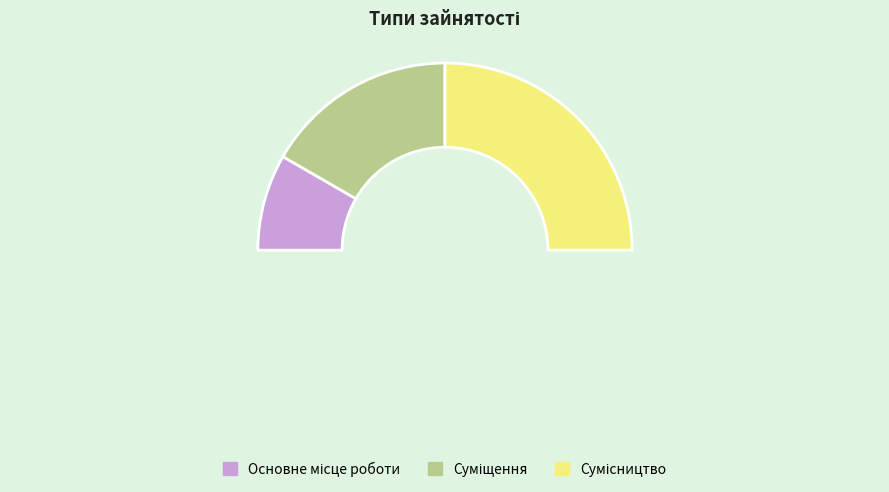

The Сумісництво slice represents 50% of the pie. True or false?

True